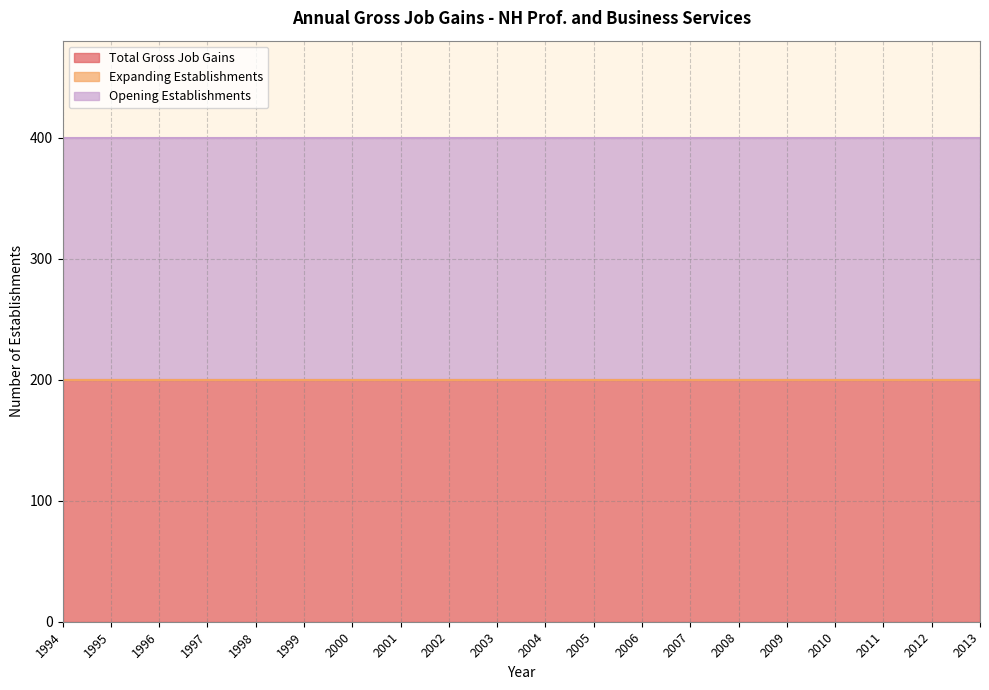

List the series in order of their peak value, highest first.

Total Gross Job Gains, Opening Establishments, Expanding Establishments